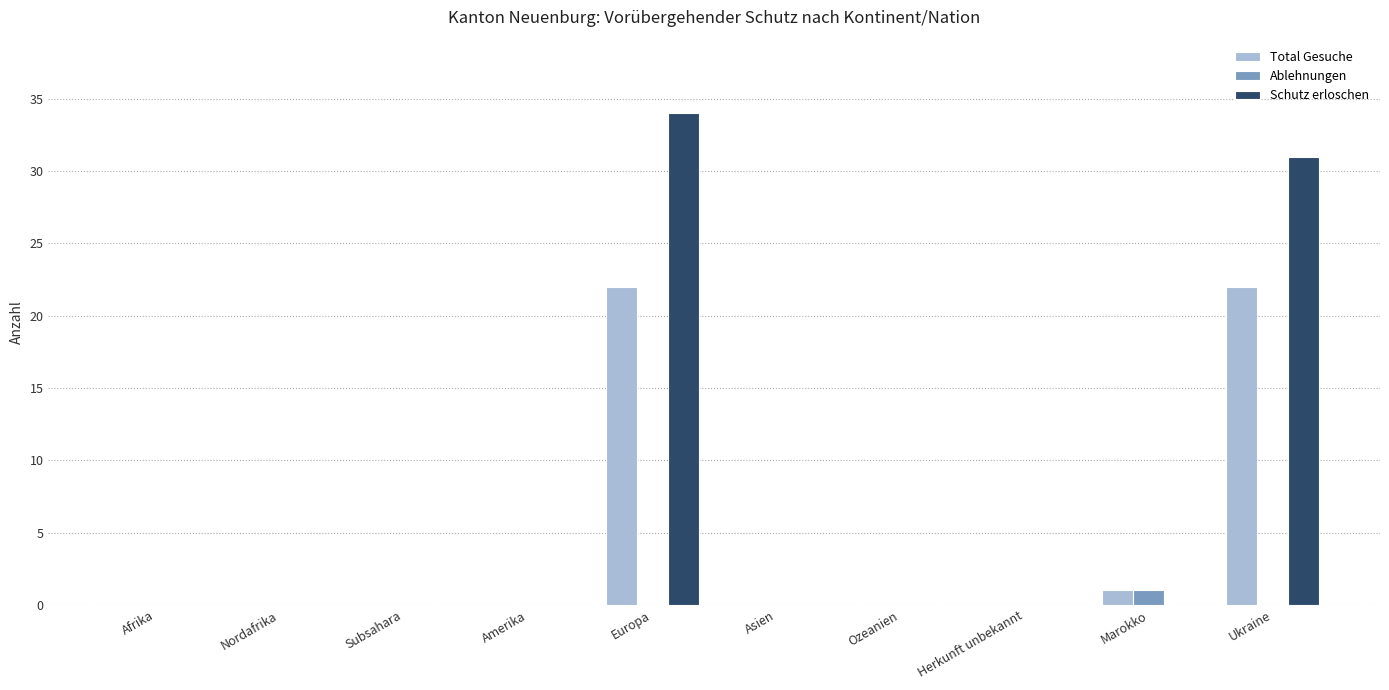

Between Herkunft unbekannt and Ukraine, which series saw the biggest shift?

Schutz erloschen